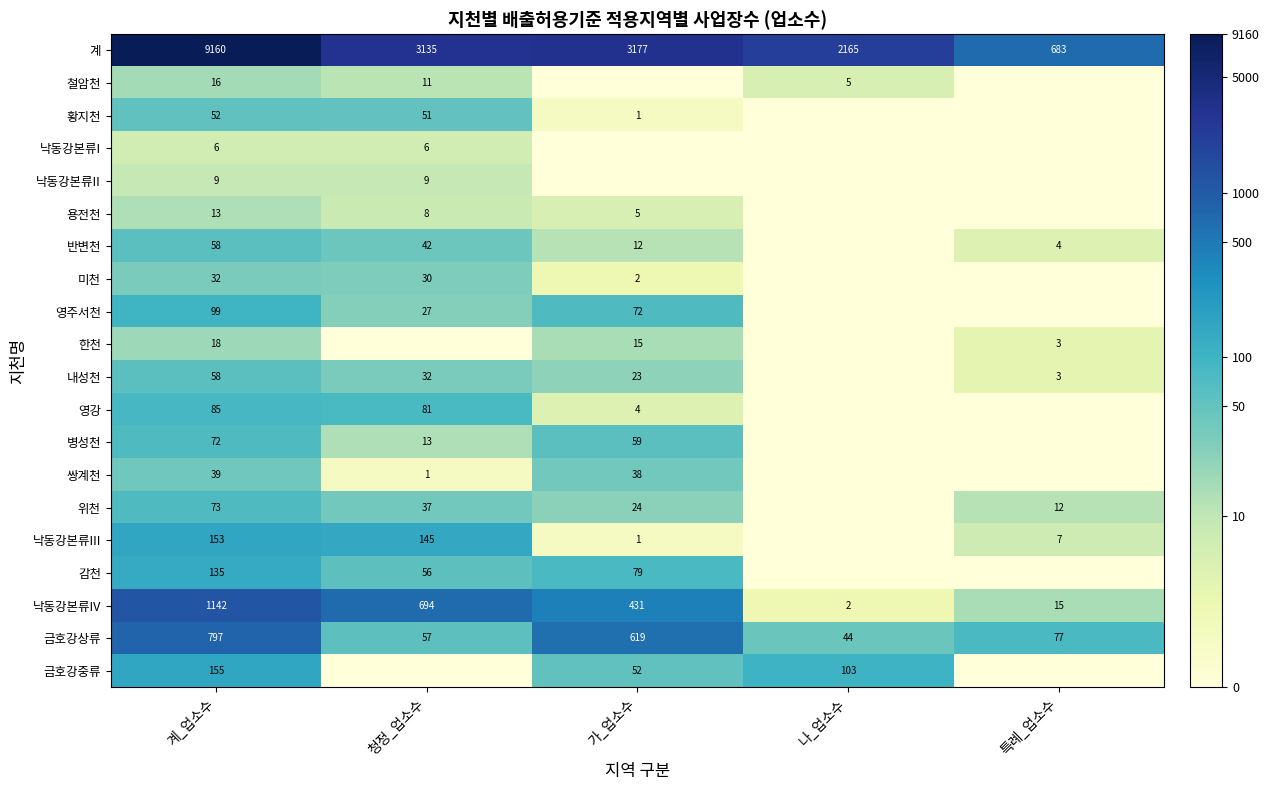

What is the difference between the highest and lowest values at 계_업소수?

9154